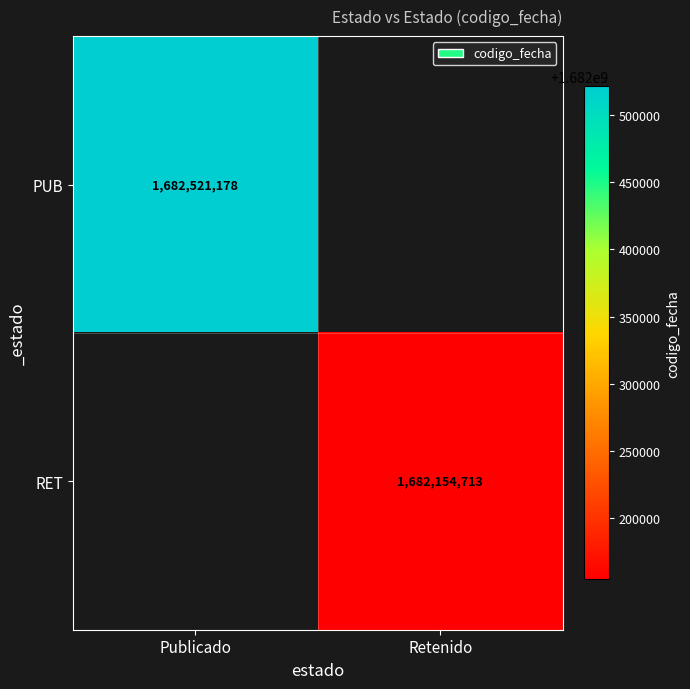

At which category does the chart reach its minimum across all series?

Retenido